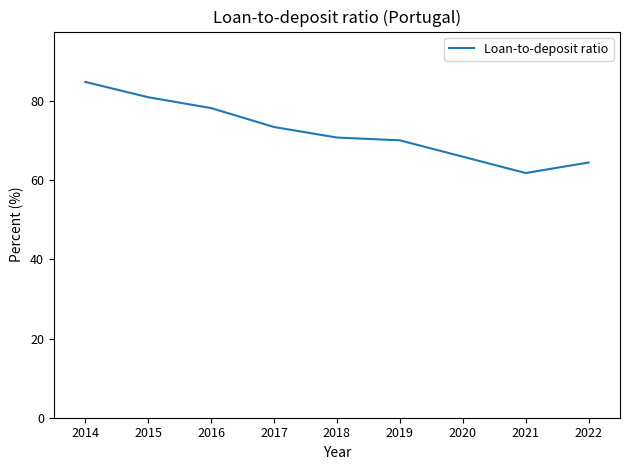

What is the greatest value displayed?

84.8